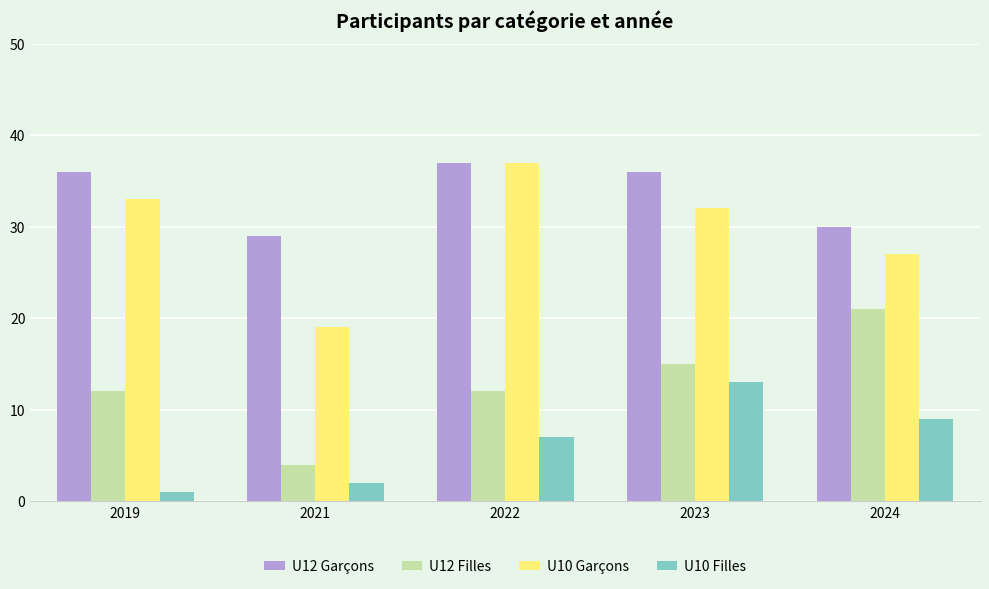

What is the difference between the U10 Garçons values at 2021 and 2023?

13